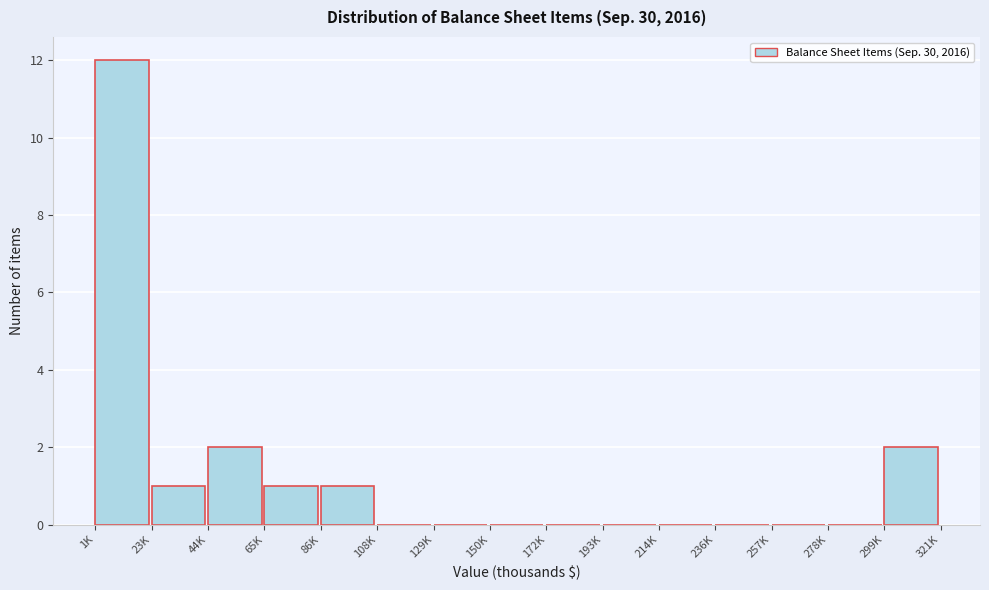

Reading right to left, transcribe all the data shown in this chart.

299K=2	278K=0	257K=0	236K=0	214K=0	193K=0	172K=0	150K=0	129K=0	108K=0	86K=1	65K=1	44K=2	23K=1	1K=12